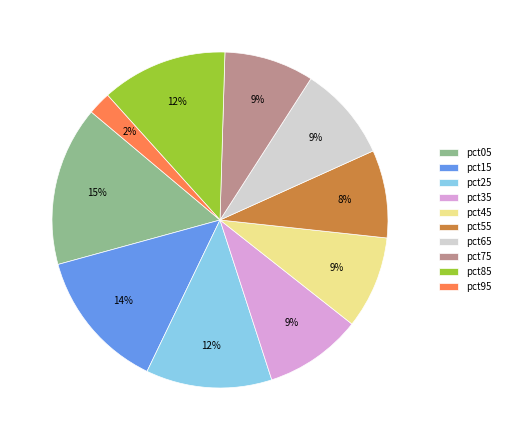

To the nearest percent, what portion does pct25 represent?

12%